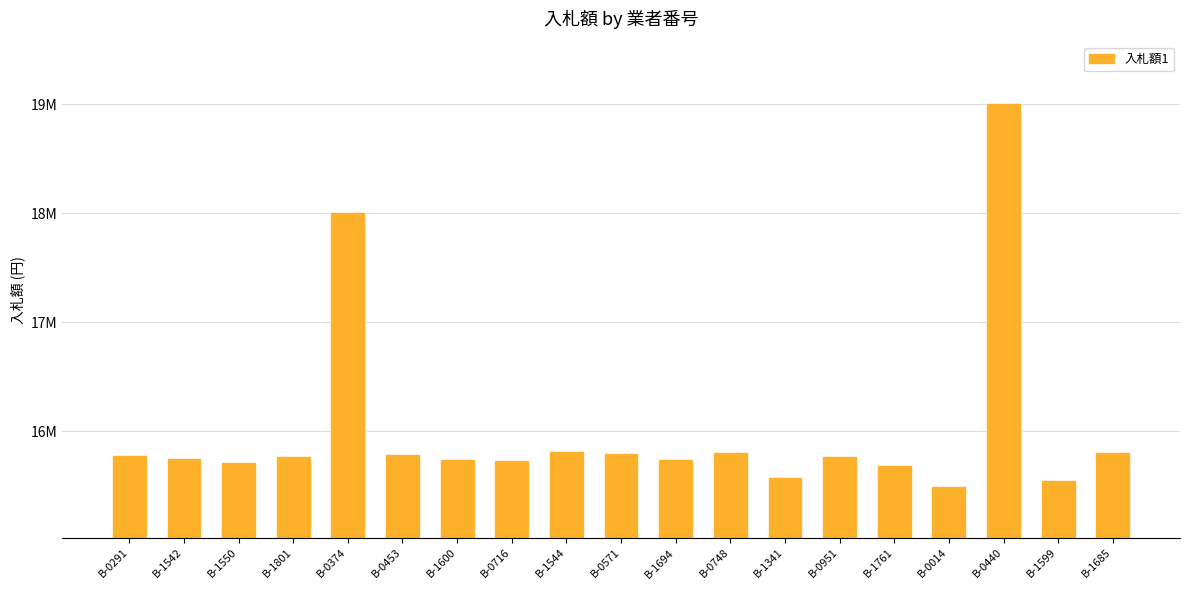

What position from the right is B-1542?

18